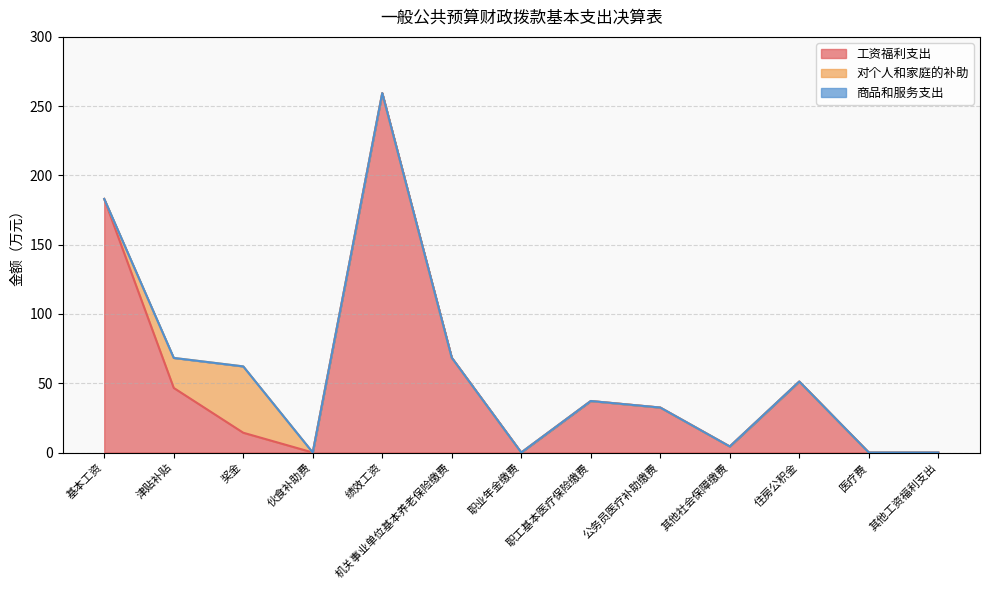

What is the highest value of the 工资福利支出 series?

259.4